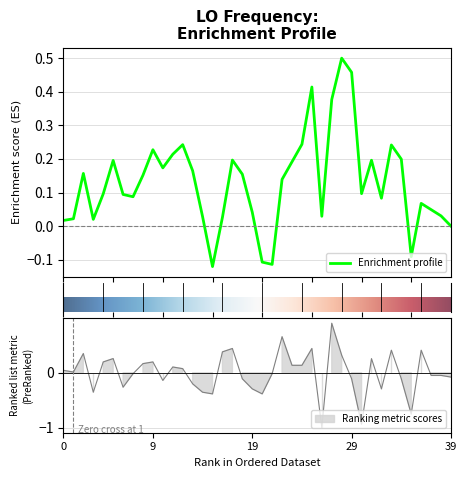

What is the minimum value shown in the chart?

-1.0